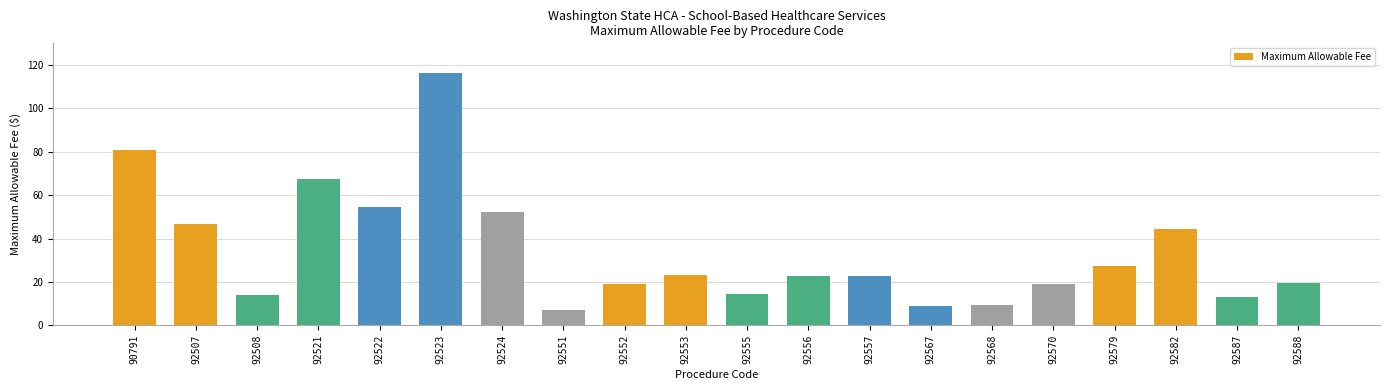

Which label corresponds to the smallest value in the chart?

92551